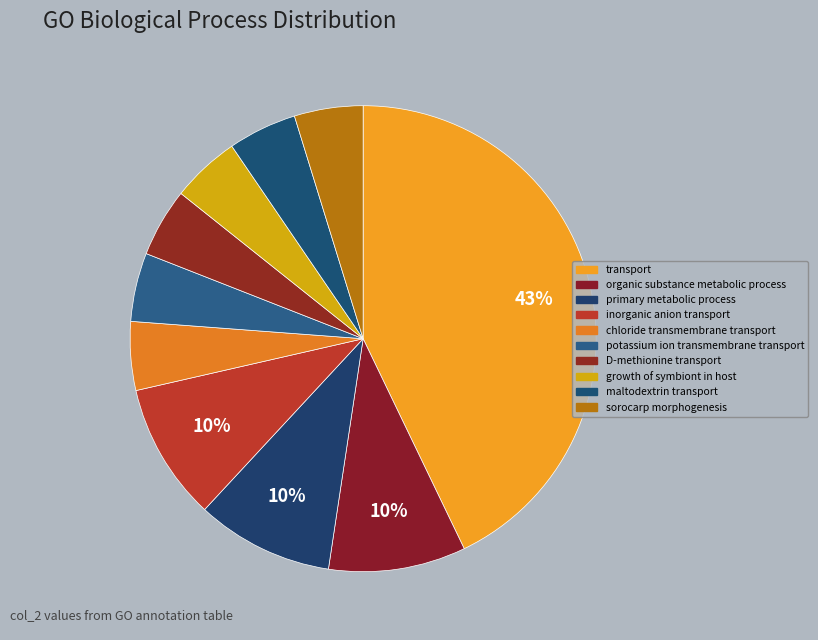

Which slice is the largest?

transport